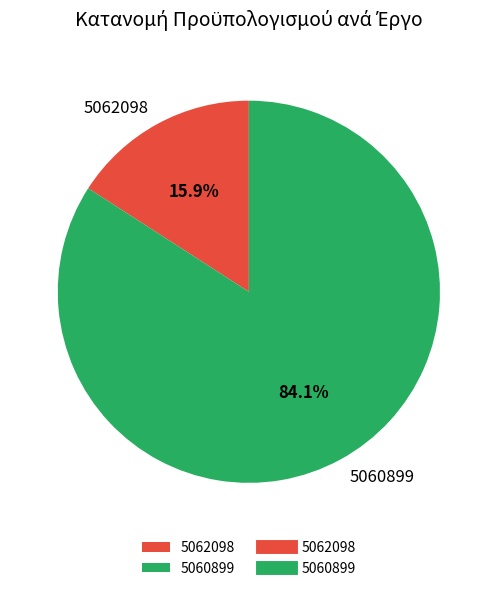

How many slices are in this pie chart?

2